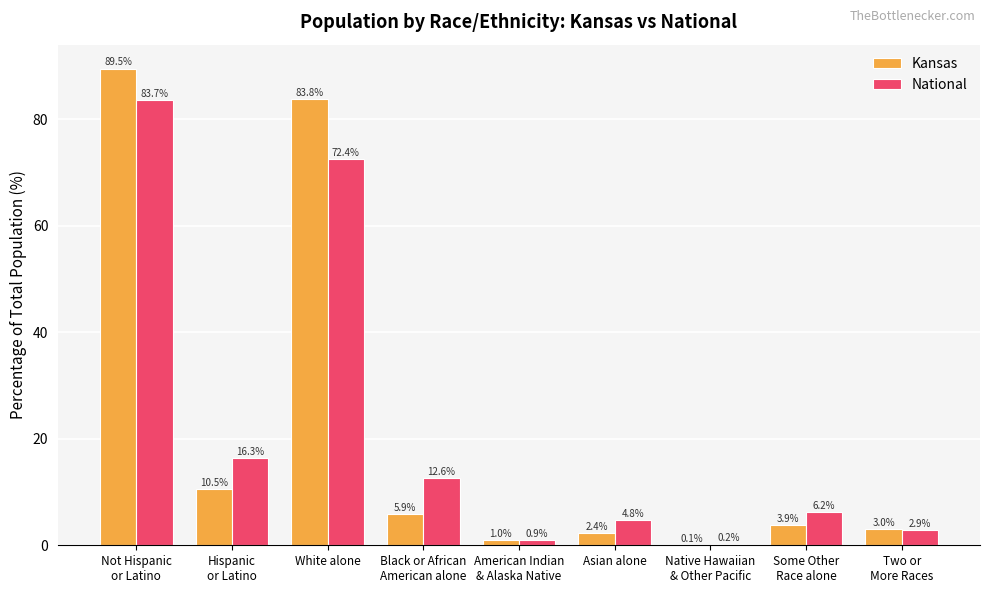

Read the Kansas value at White alone.

83.8